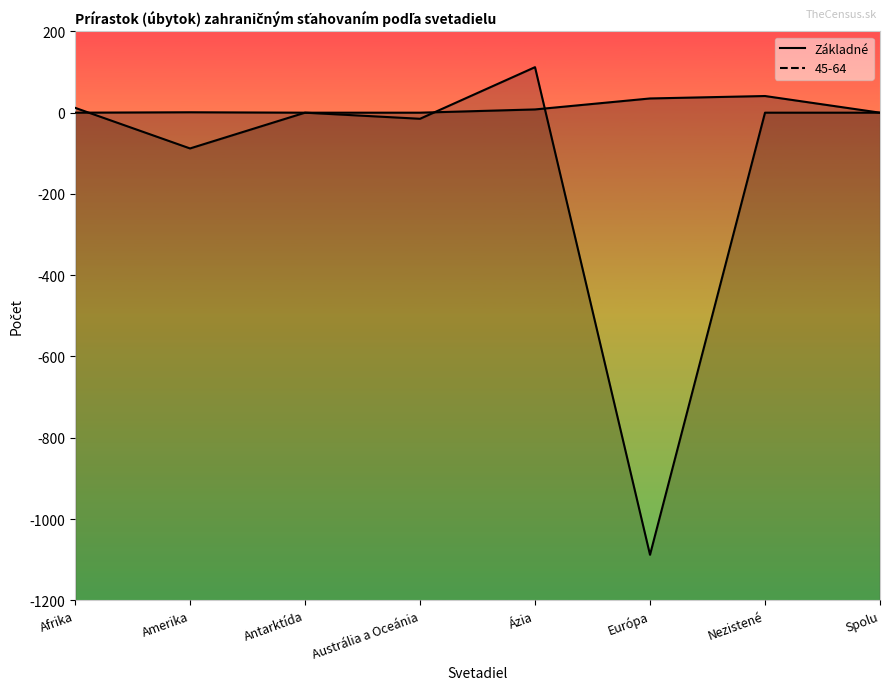

Reading right to left, extract all data points from this chart.

Spolu=0	Nezistené=41	Európa=35	Ázia=8	Austrália a Oceánia=0	Antarktída=0	Amerika=1	Afrika=0